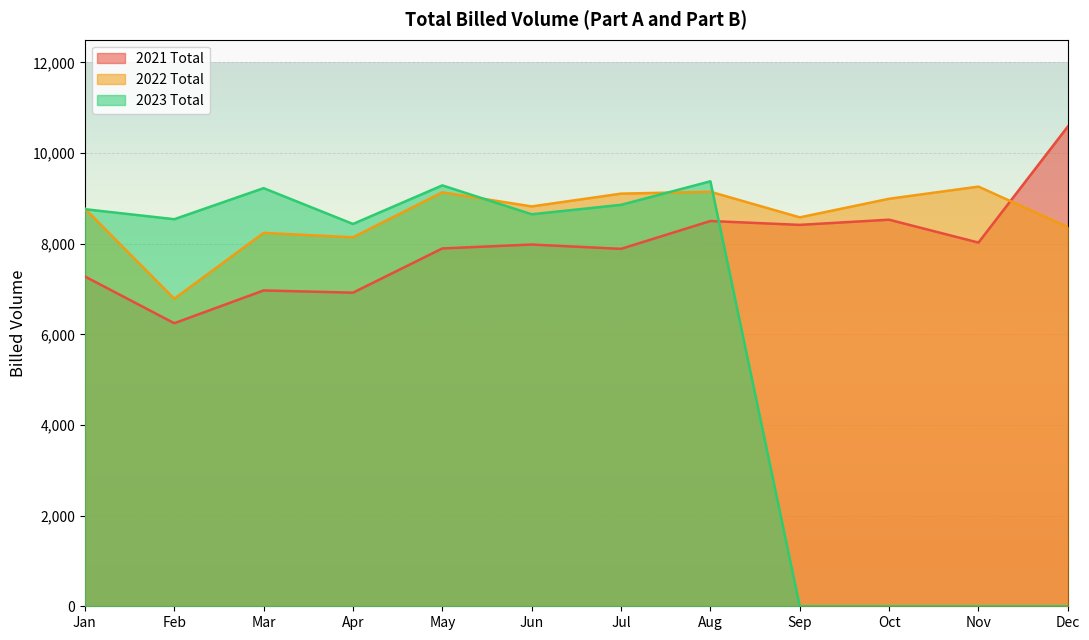

Between which two adjacent categories do 2023 Total and 2022 Total first intersect?

Jan and Feb